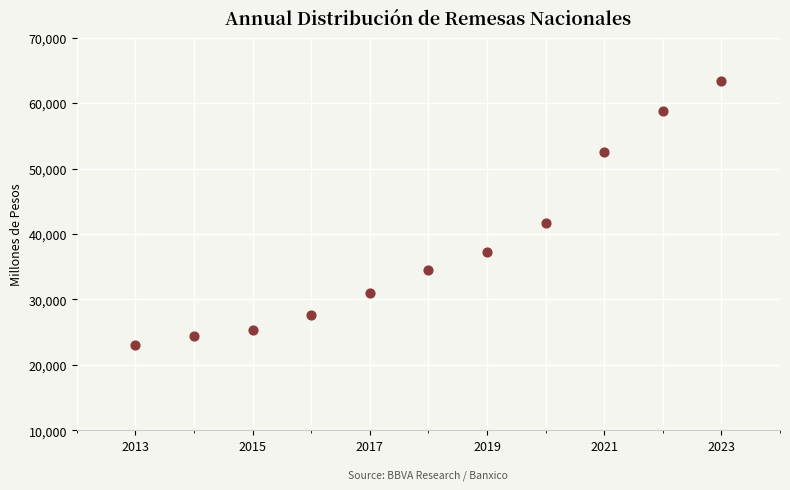

What Y value in the scatter plot is closest to 43204?

41703.9